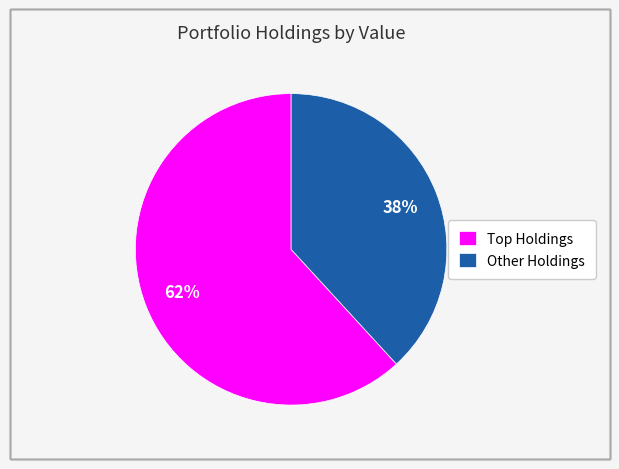

How many slices are in this pie chart?

2